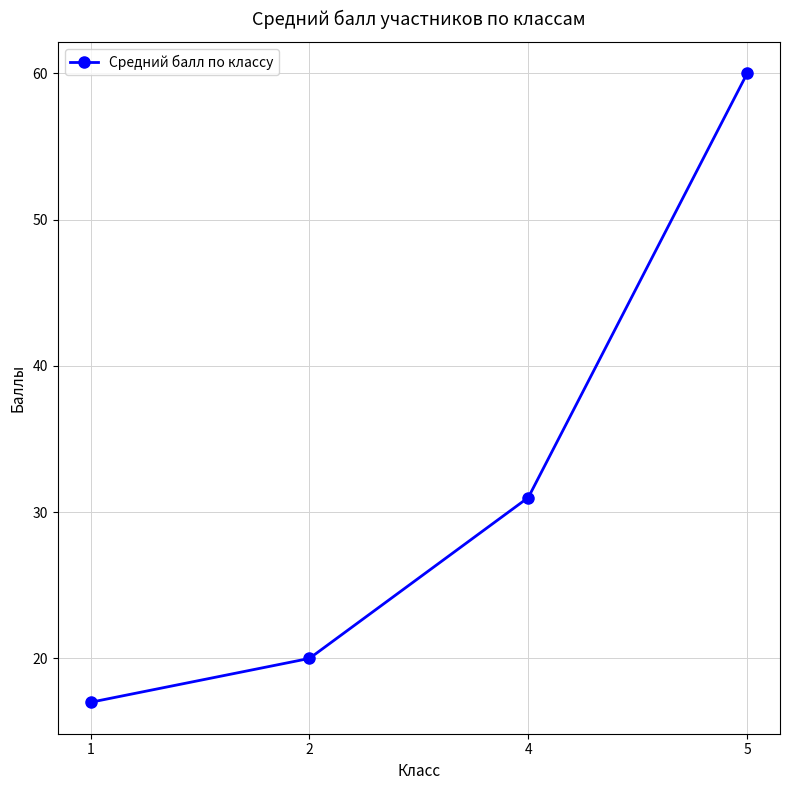

The chart shows a value of 22 at 5. True or false?

False